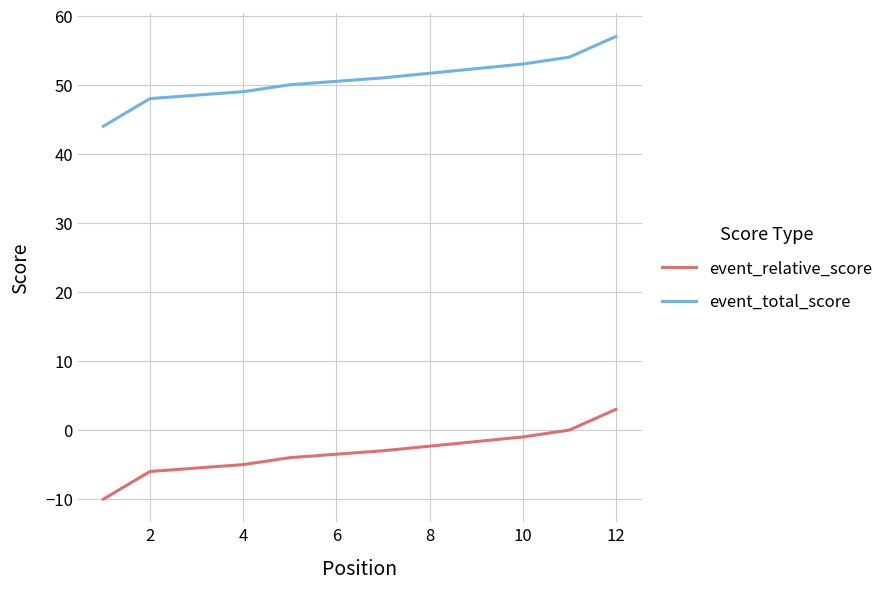

True or false: event_total_score and event_relative_score intersect in this chart.

False